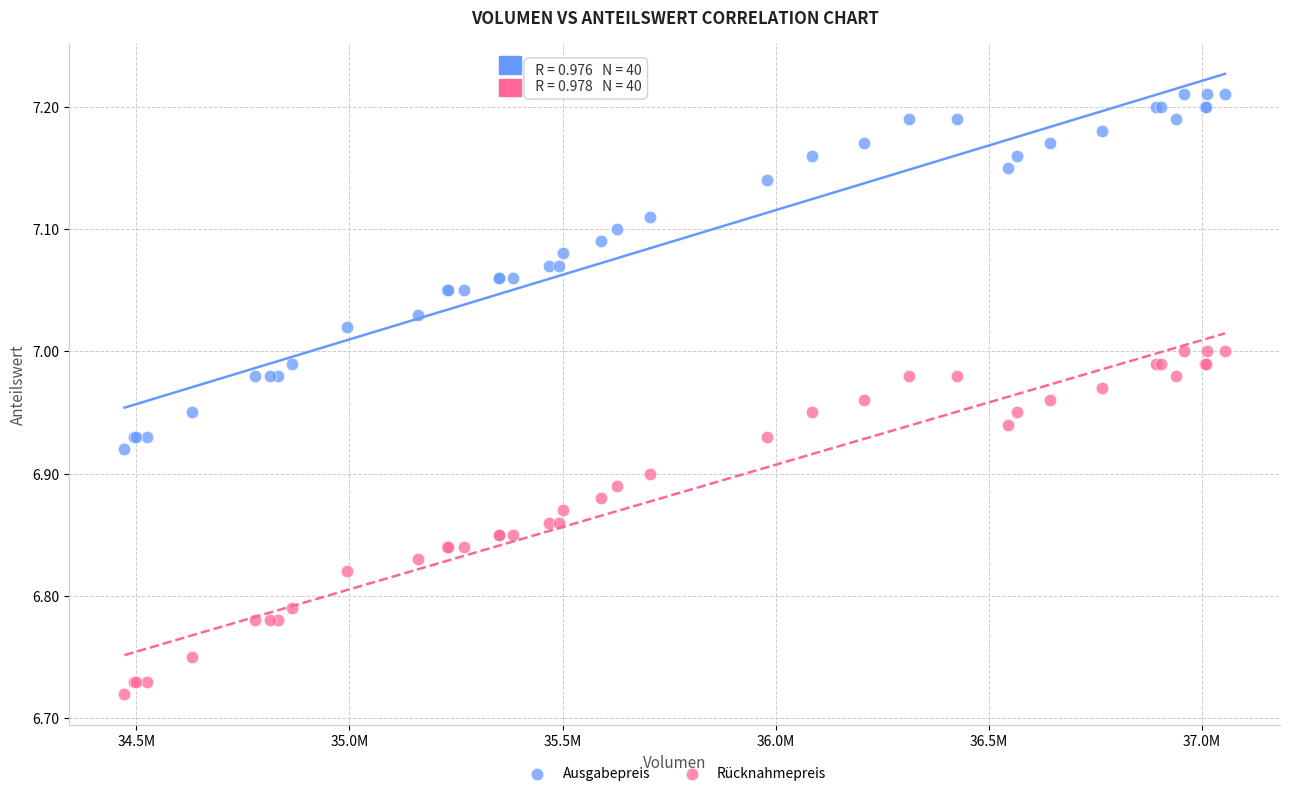

Which series contains the highest Y value?

Ausgabepreis